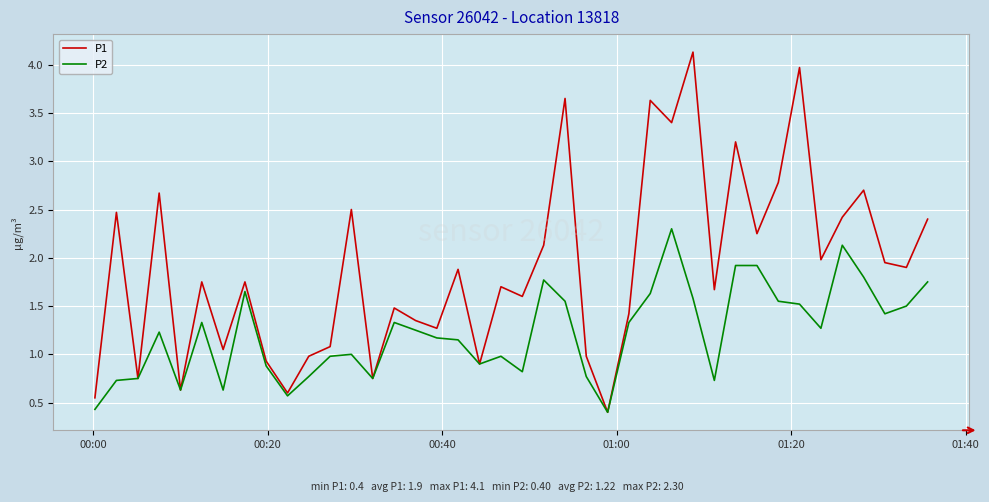

Which series has the widest spread of values?

P1